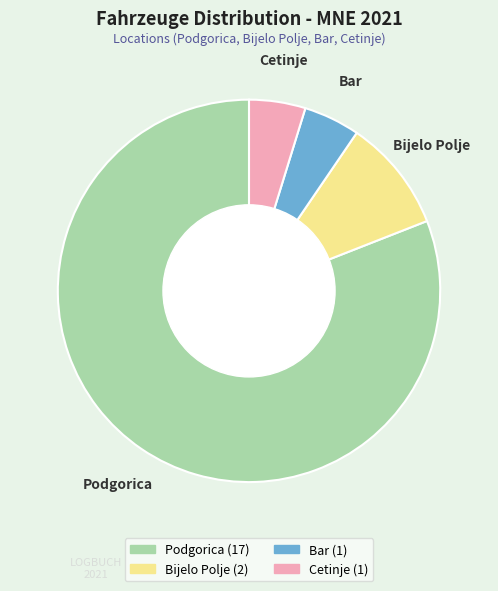

Does Cetinje account for over 50% of the chart?

No